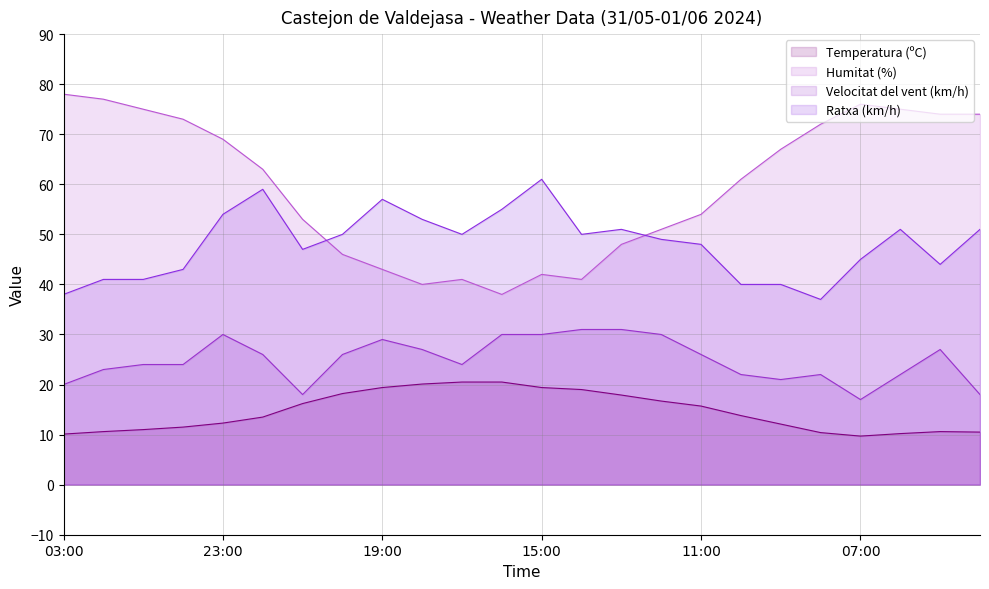

Reading left to right, extract all data points from this chart.

Temperatura (ºC): 10.1	10.6	11.0	11.5	12.3	13.5	16.2	18.2	19.4	20.1	20.5	20.5	19.4	19.0	17.9	16.7	15.7	13.8	12.1	10.4	9.7	10.2	10.6	10.5
Humitat (%): 78.0	77.0	75.0	73.0	69.0	63.0	53.0	46.0	43.0	40.0	41.0	38.0	42.0	41.0	48.0	51.0	54.0	61.0	67.0	72.0	76.0	75.0	74.0	74.0
Velocitat del vent (km/h): 20.0	23.0	24.0	24.0	30.0	26.0	18.0	26.0	29.0	27.0	24.0	30.0	30.0	31.0	31.0	30.0	26.0	22.0	21.0	22.0	17.0	22.0	27.0	18.0
Ratxa (km/h): 38.0	41.0	41.0	43.0	54.0	59.0	47.0	50.0	57.0	53.0	50.0	55.0	61.0	50.0	51.0	49.0	48.0	40.0	40.0	37.0	45.0	51.0	44.0	51.0